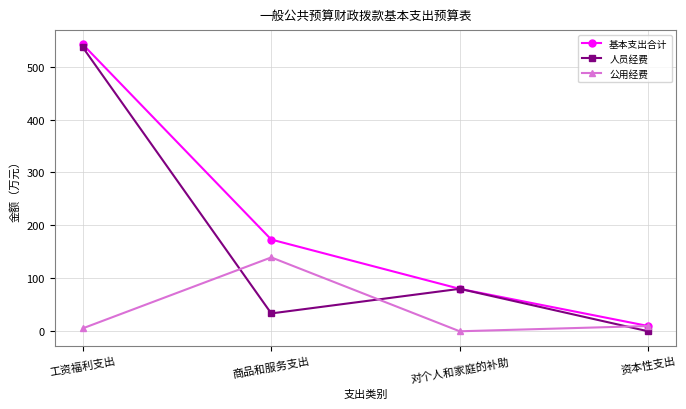

What is the label of the 4th point from the right?

工资福利支出